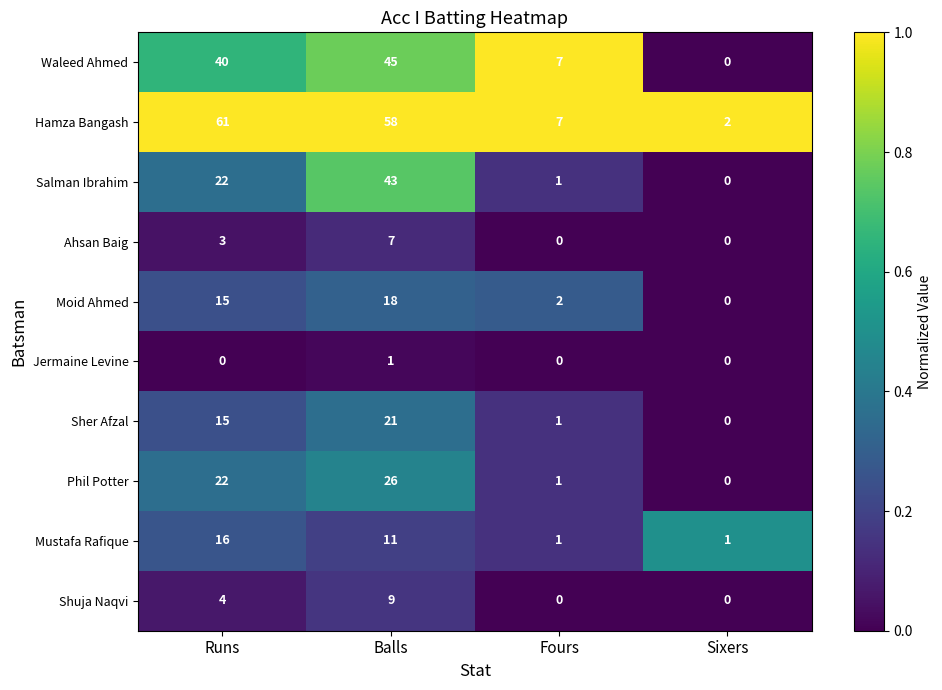

The value of Hamza Bangash at Sixers is 1. True or false?

False